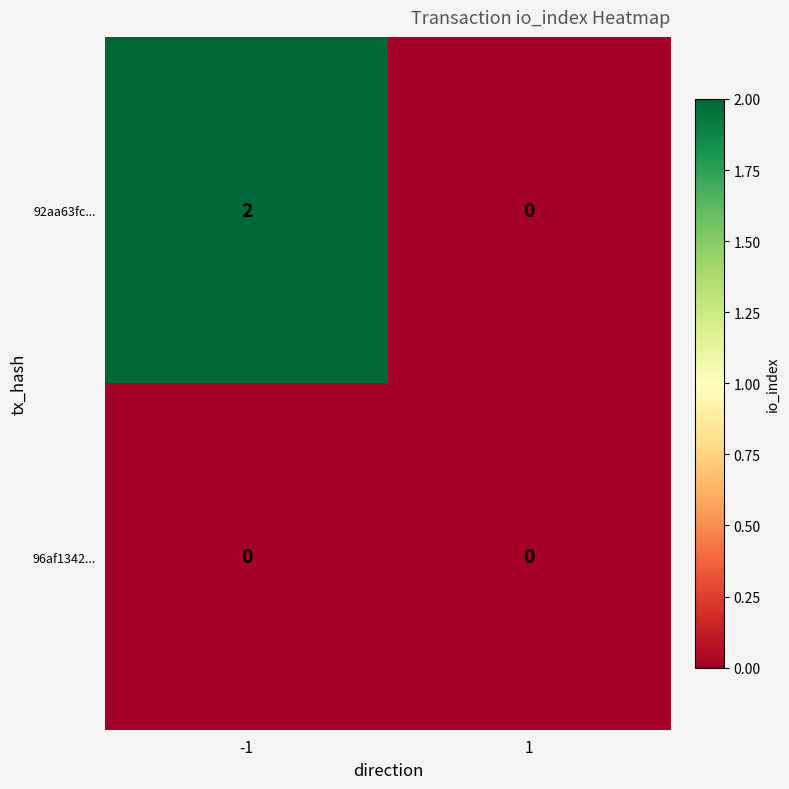

How many distinct data groups are displayed?

2